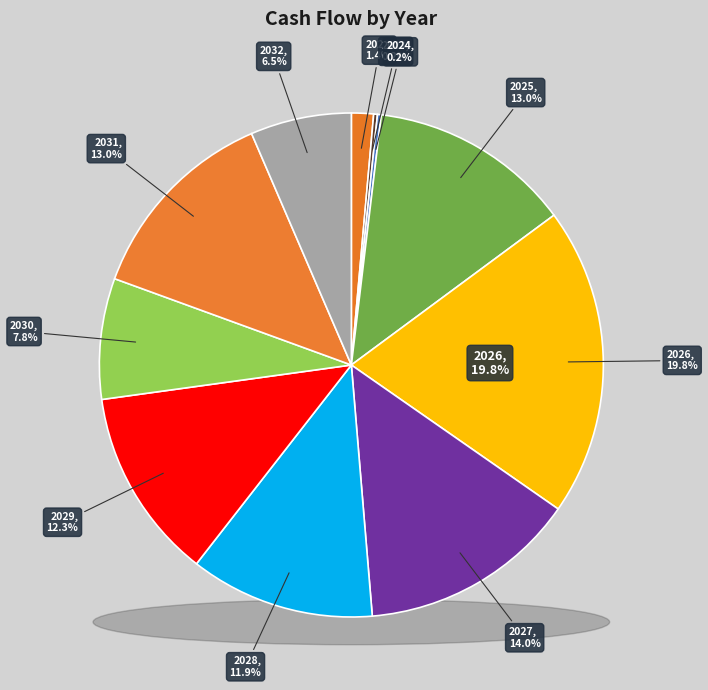

The 2025 slice represents 13% of the pie. True or false?

True